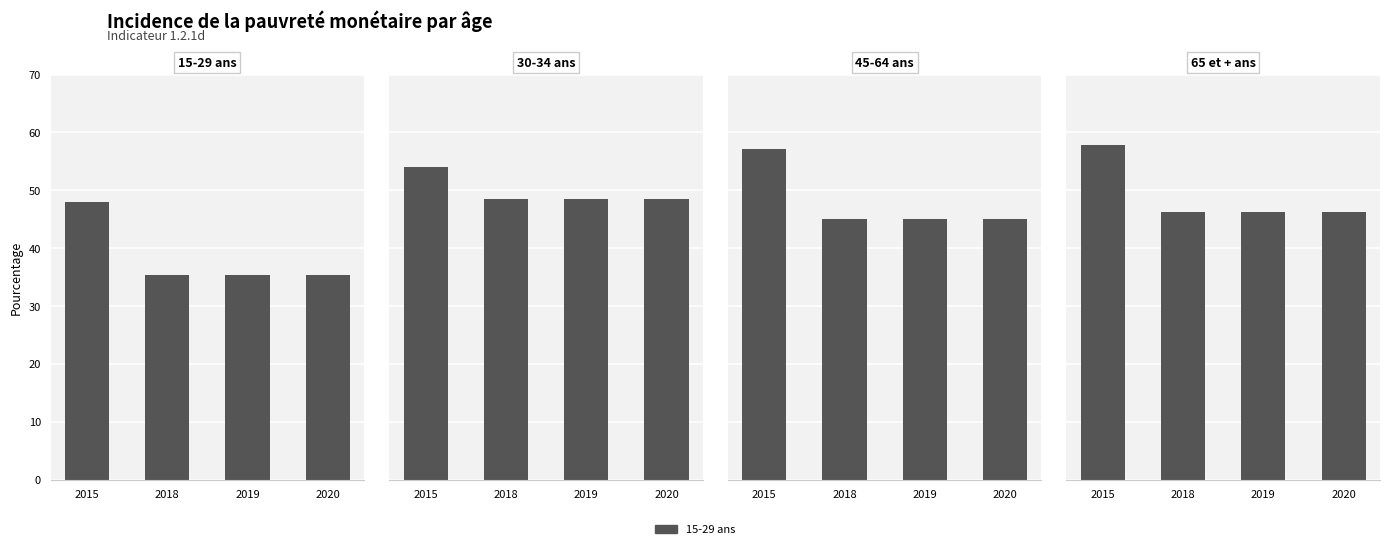

What is the sum of all 15-29 ans values?

154.2